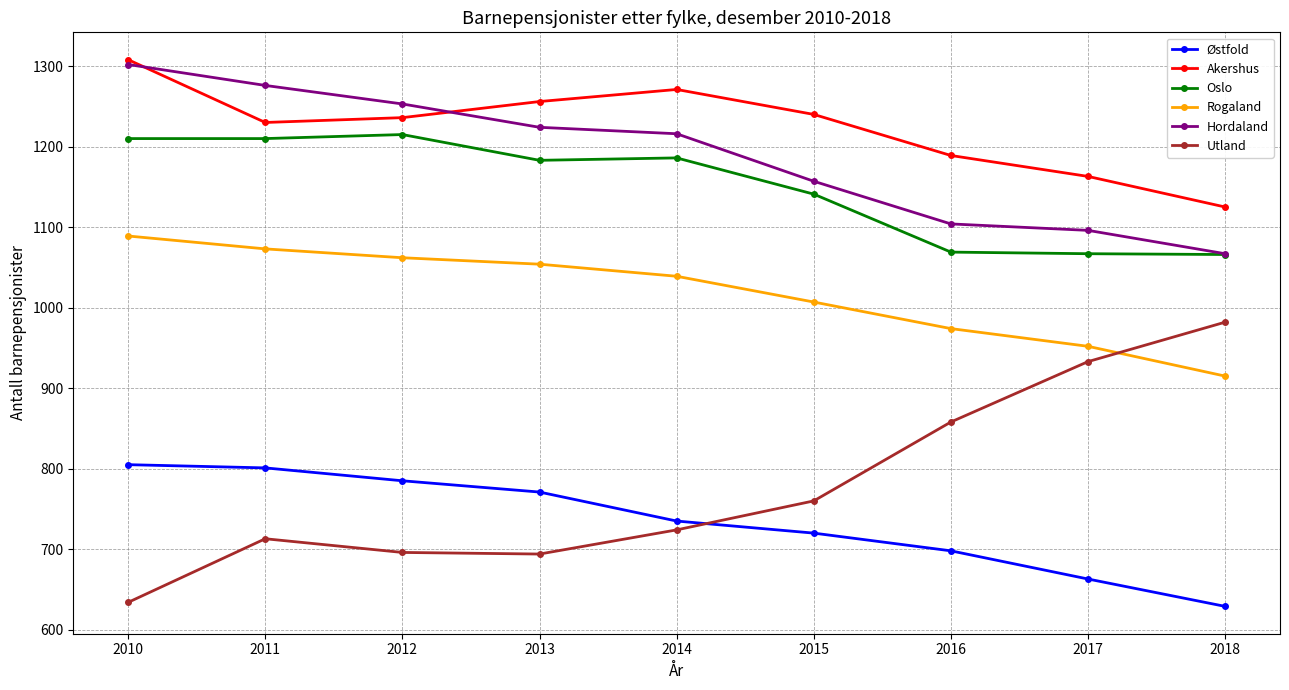

Is the value of Hordaland at 2012 greater than the value of Utland at 2010?

Yes